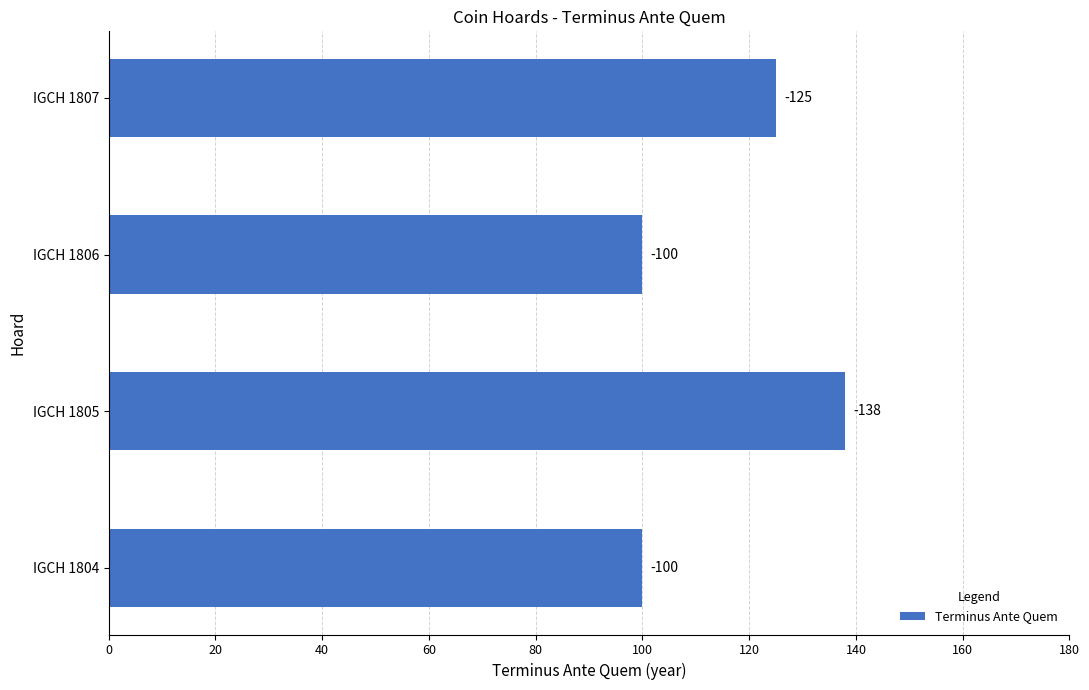

How many bars are there in total?

4